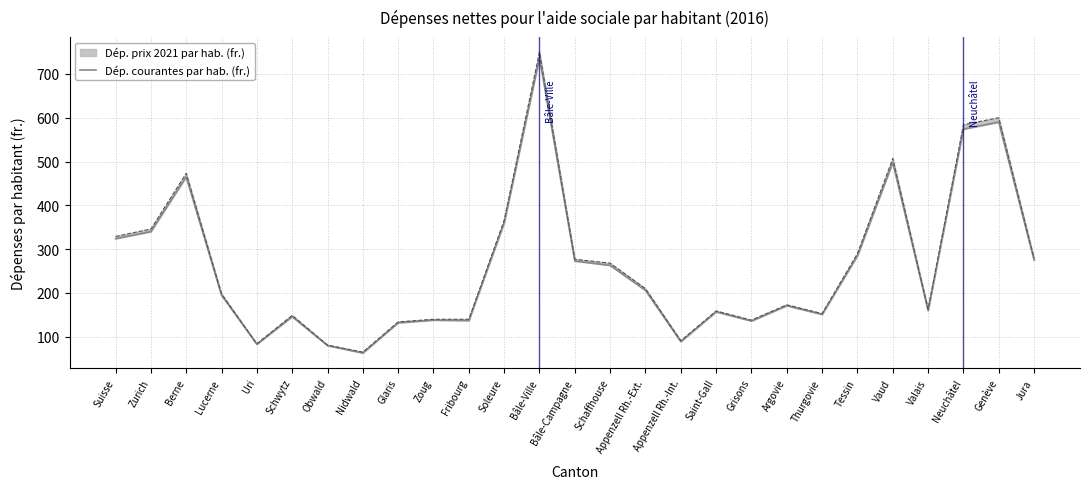

How many lines are shown in the chart?

1